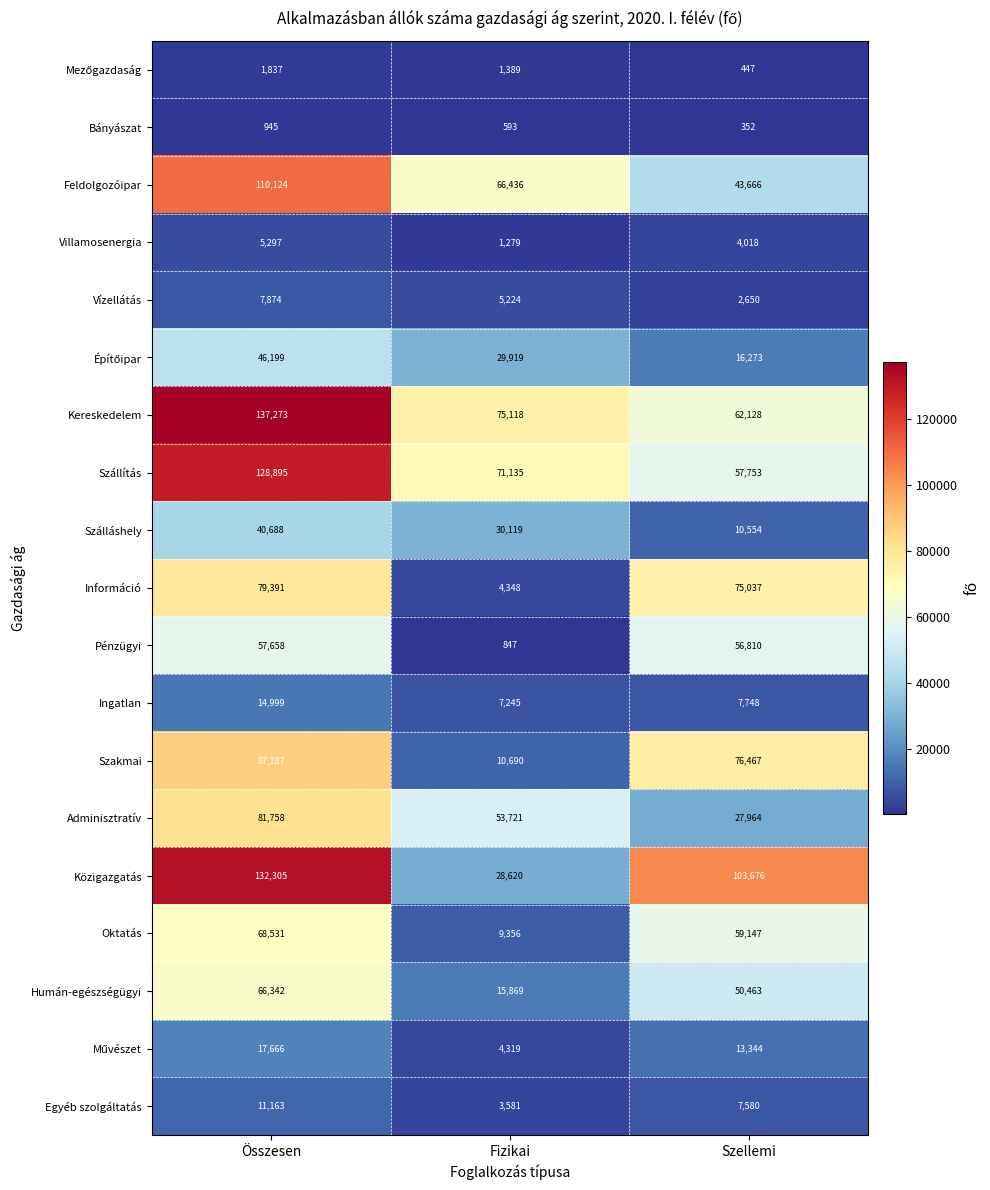

Is it true that Feldolgozóipar equals 173056 at Összesen?

False